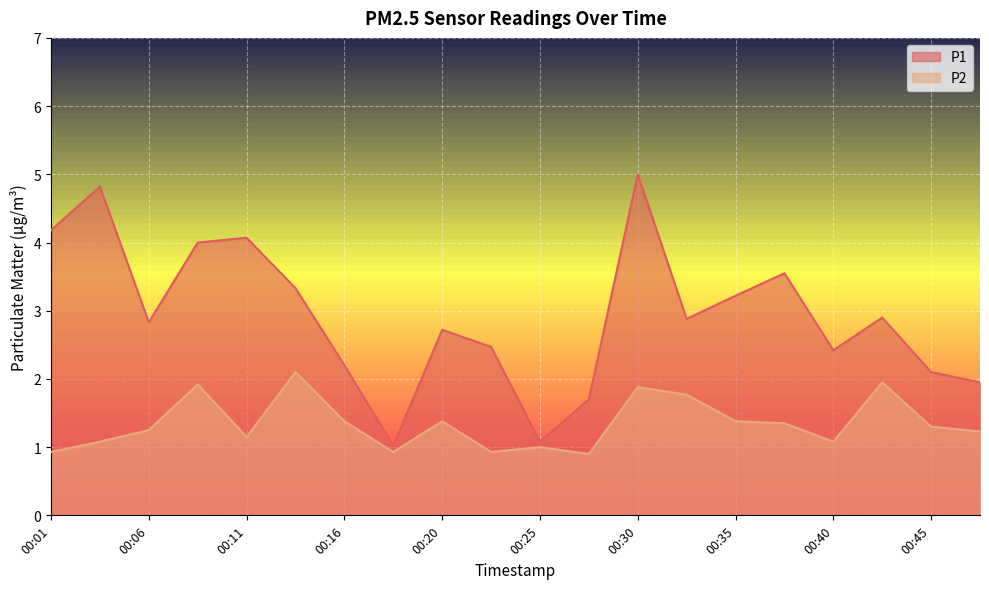

What is the value of the P1 point at the 5th from the left?

4.1